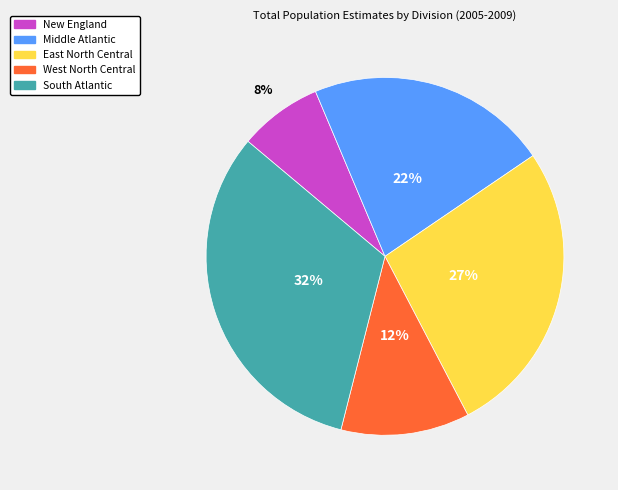

To the nearest percent, what is the average slice percentage?

20%